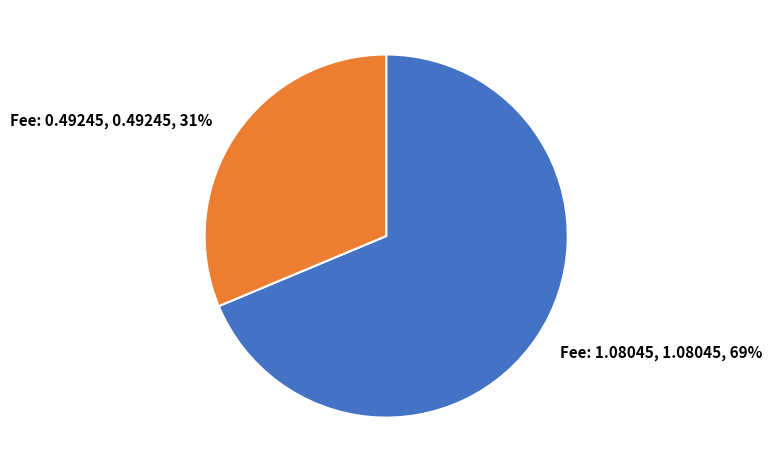

To the nearest percent, what portion does Fee: 1.08045 represent?

69%